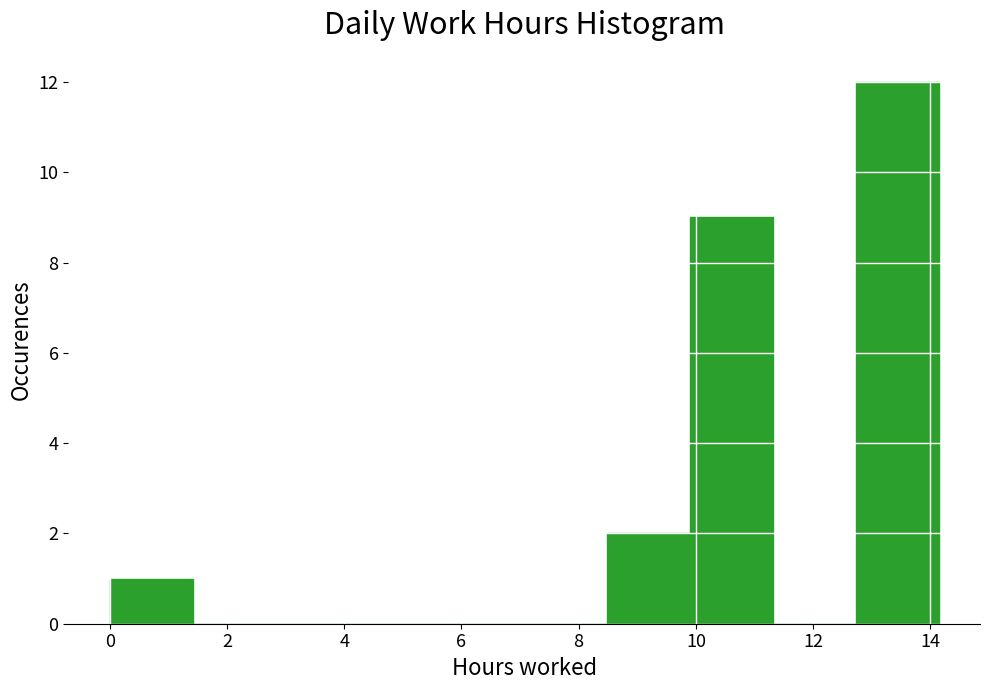

Reading left to right, transcribe this chart: for each bar, give the range it covers on the x-axis and its height. Neither the bar edges nor the heights are printed on the chart, so give them approximately, as read against the axes.

0.0 to 1.4: 1
1.4 to 2.8: 0
2.8 to 4.2: 0
4.2 to 5.6: 0
5.6 to 7.0: 0
7.0 to 8.4: 0
8.4 to 9.8: 2
9.8 to 11.4: 9
11.4 to 12.8: 0
12.8 to 14.2: 12